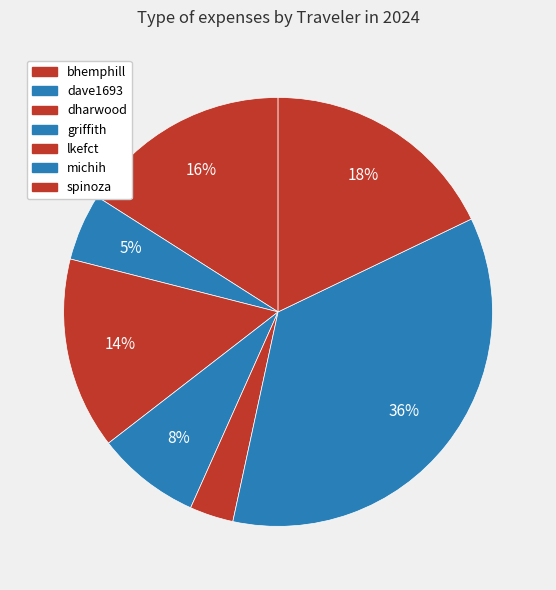

Count the number of slices in the pie.

7